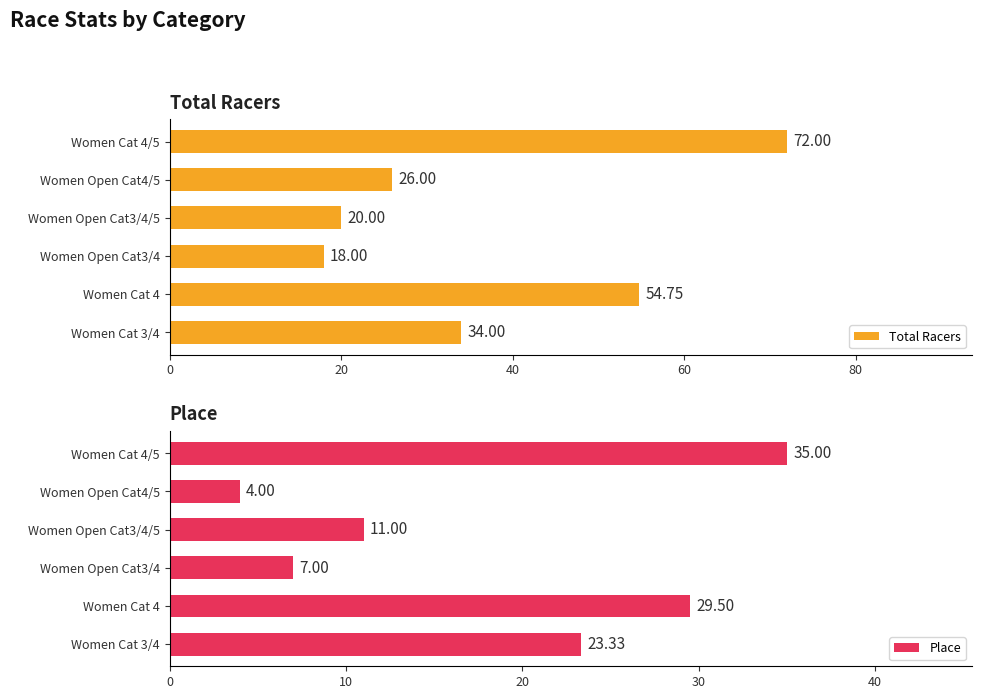

Count the number of categories in the chart.

6